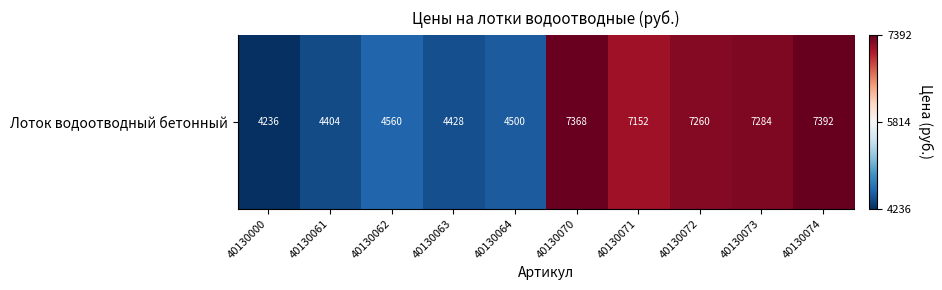

Read the value at 40130073.

7284